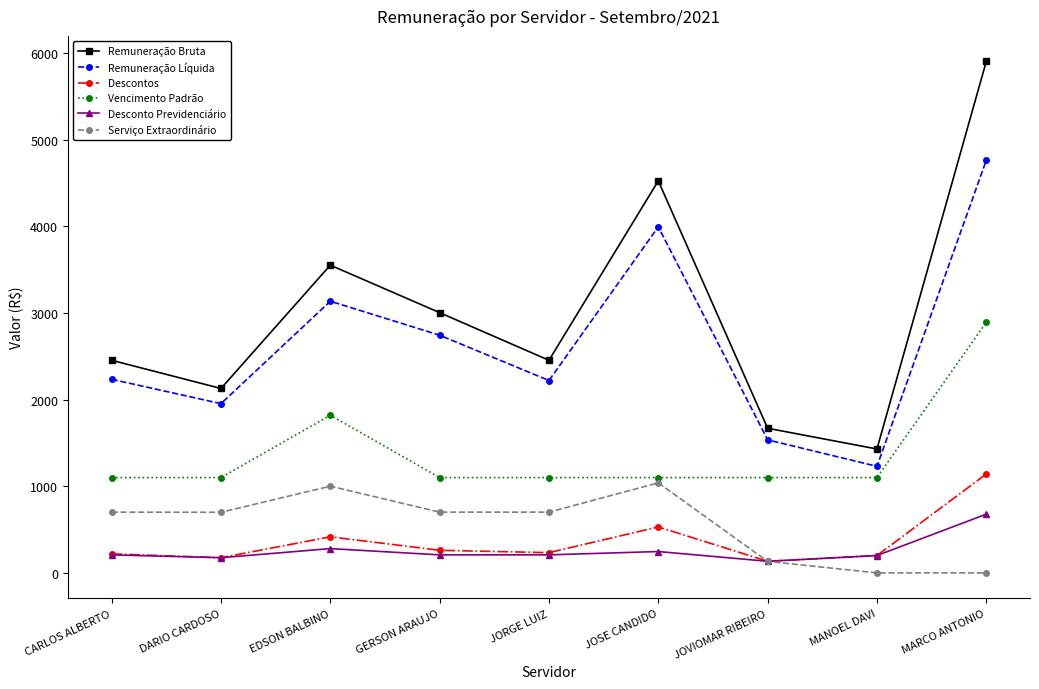

Which series changed the most between DARIO CARDOSO and JORGE LUIZ?

Remuneração Bruta